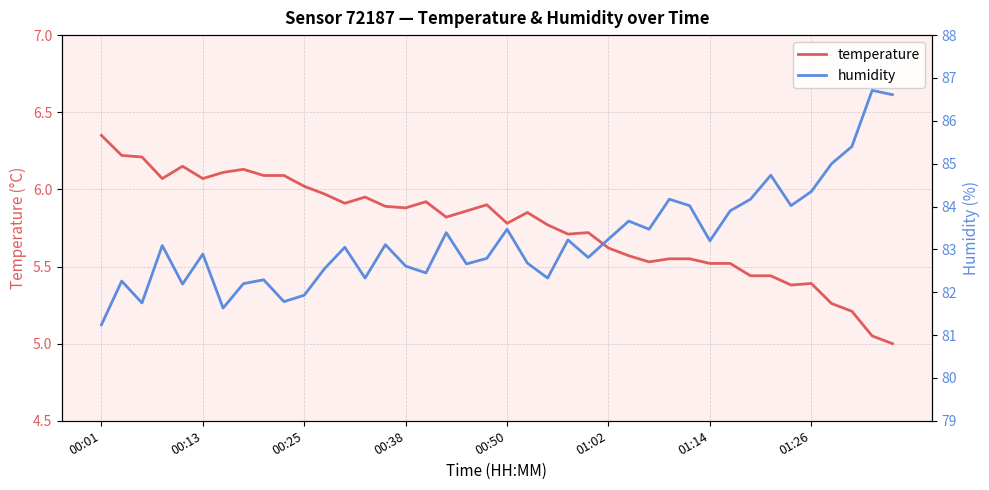

What are all the series names shown in the legend?

temperature, humidity